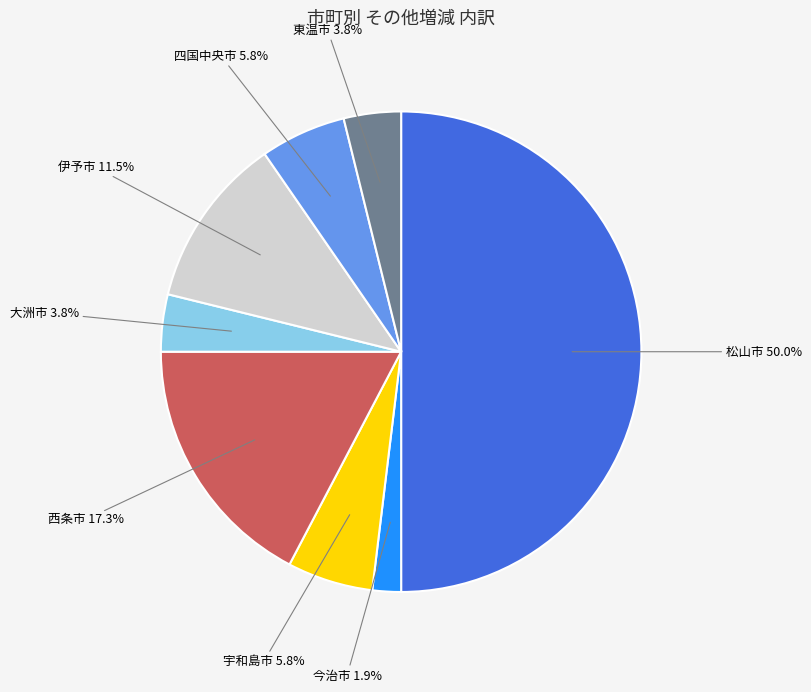

Is 宇和島市 the majority of the pie?

No